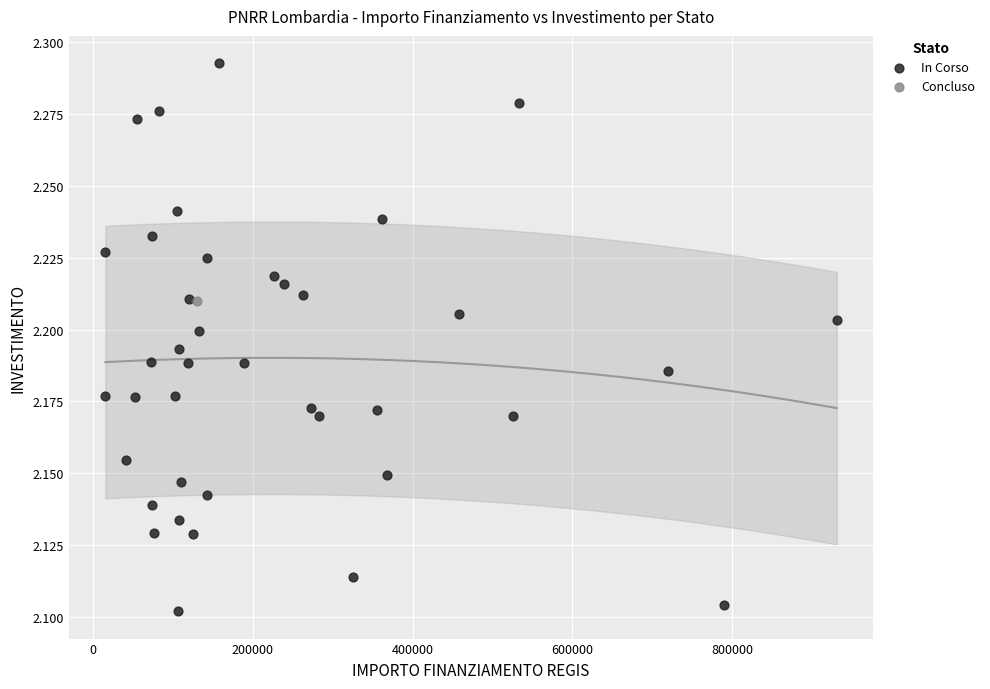

What are all the series names shown in the legend?

In Corso, Concluso